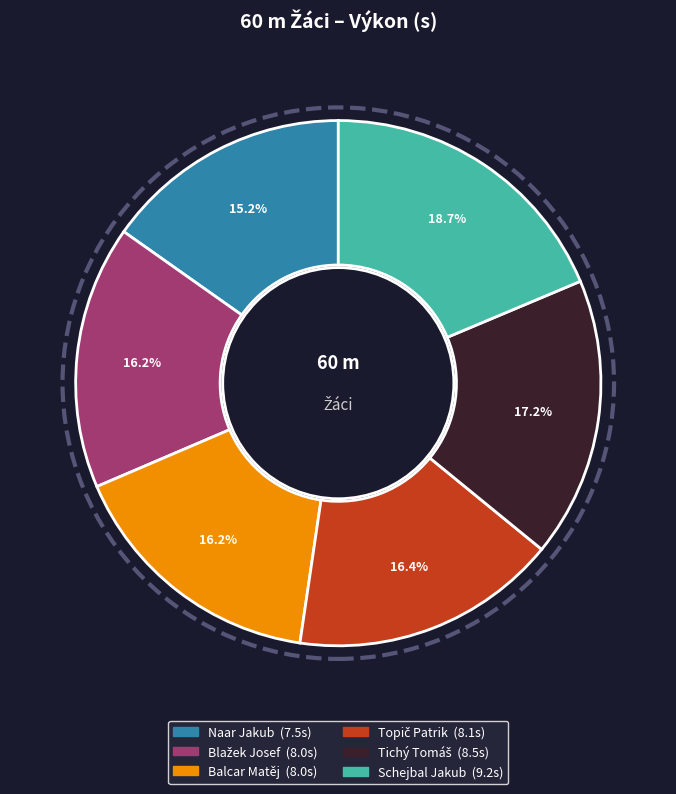

What is the smallest slice in the pie chart?

Naar Jakub